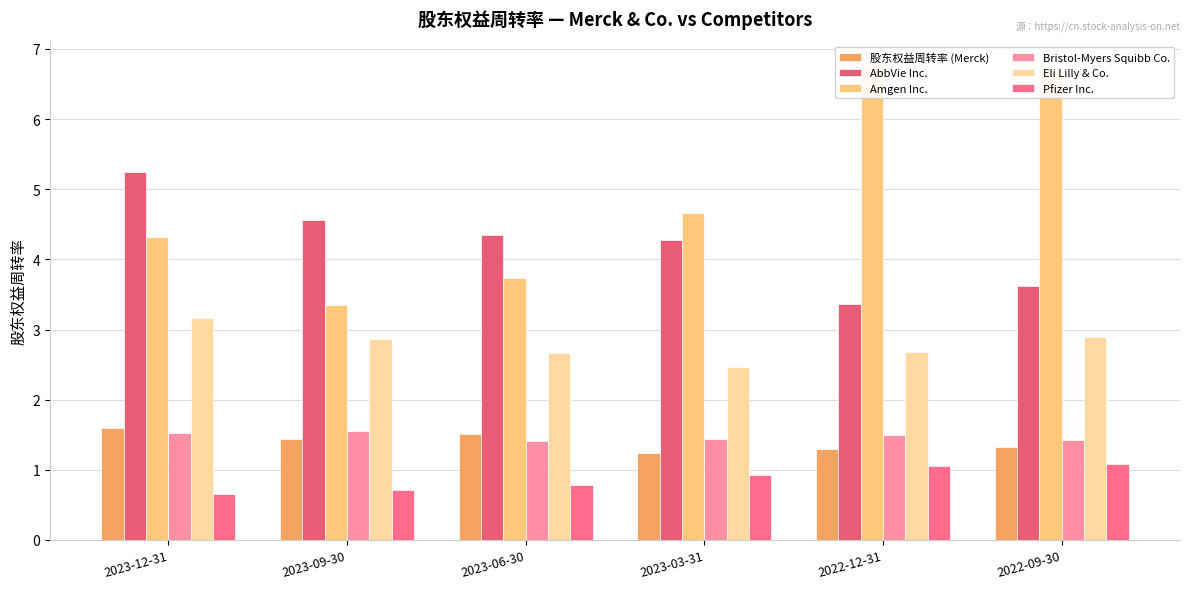

Is the value of Pfizer Inc. at 2023-12-31 greater than the value of AbbVie Inc. at 2022-12-31?

No